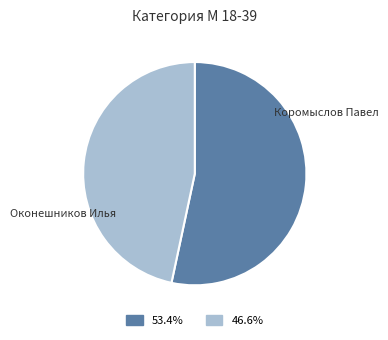

True or false: Оконешников Илья accounts for 47% of the total.

True